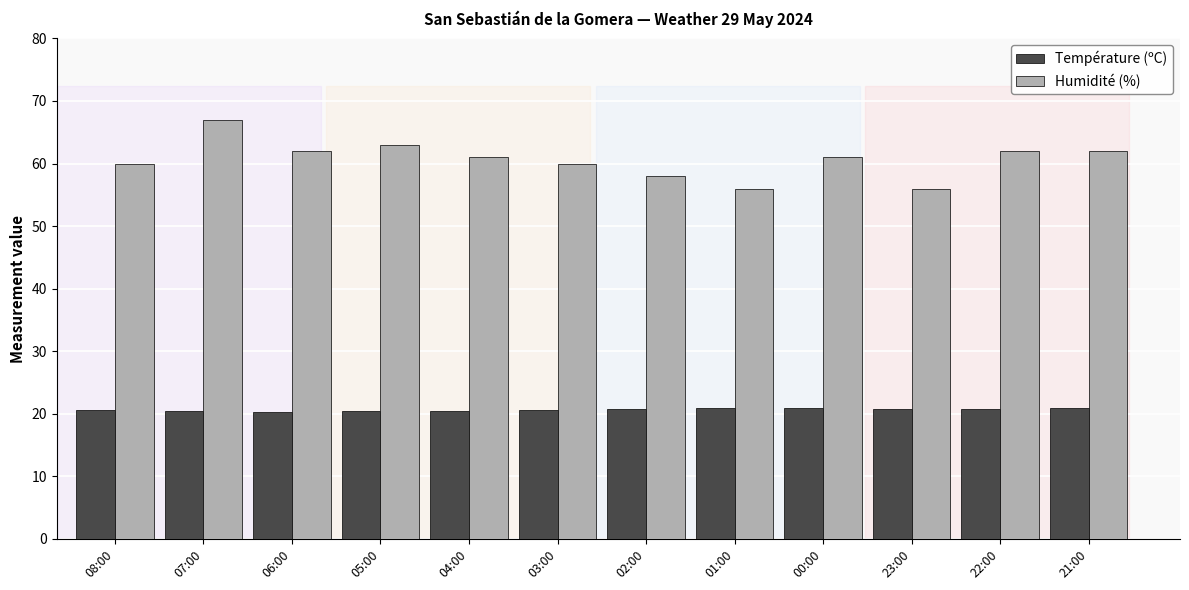

What is the difference between the highest and lowest values at 22:00?

41.3